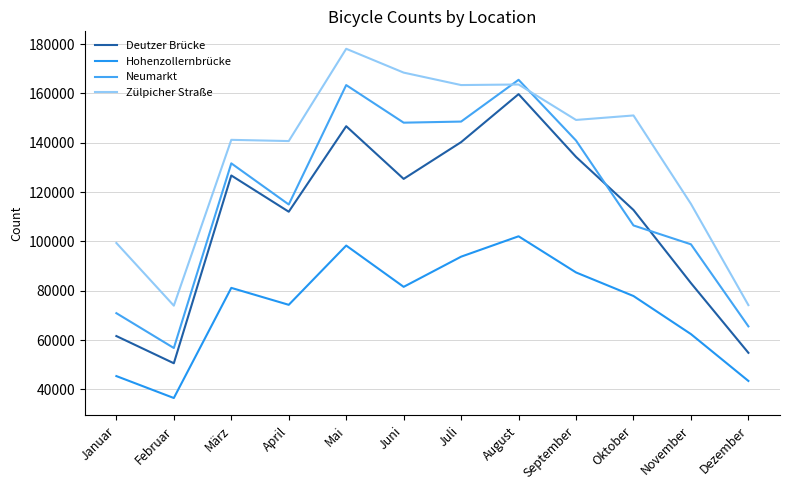

Does the chart display data point markers on the line(s)?

No